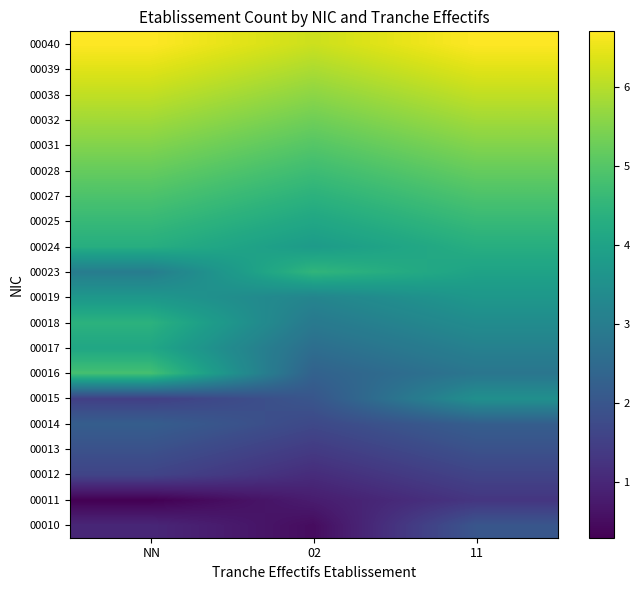

What is the total value across all series at NN?

78.0